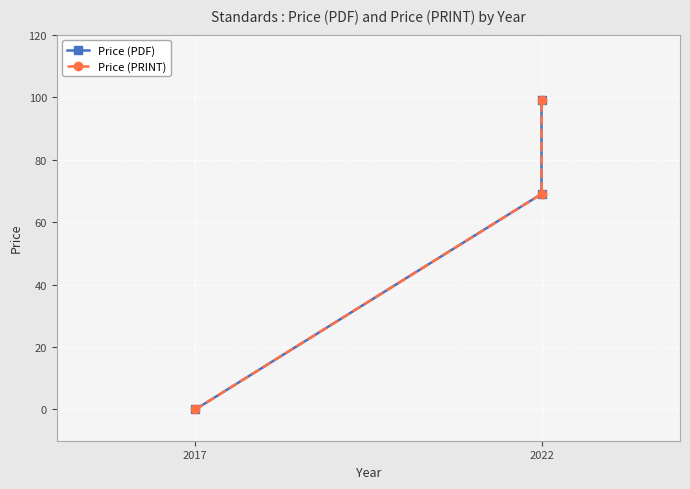

True or false: Price (PDF) has a value of 69 at 2022.

False